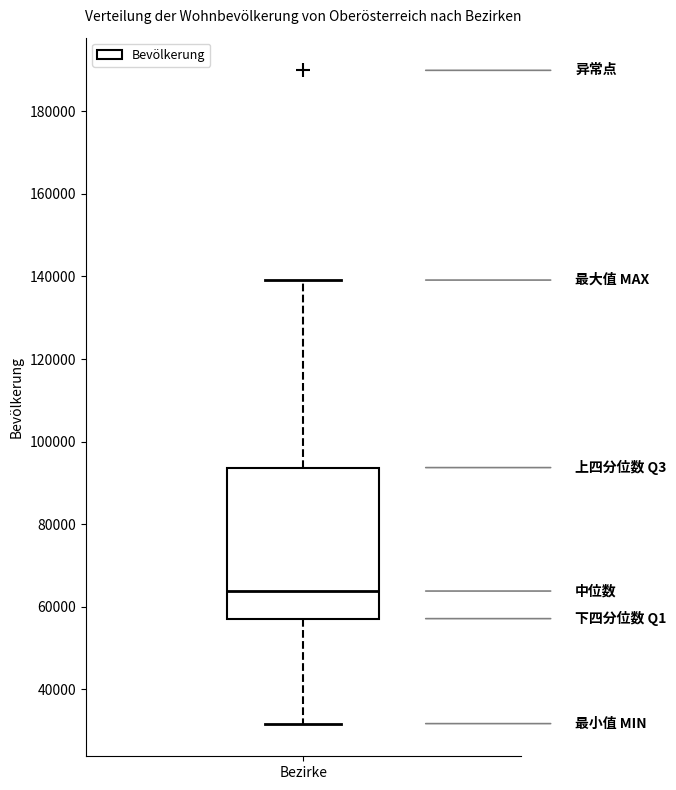

Read this box plot against the y-axis: the position of the median line, the range covered by the box, and the ends of both whiskers. The values are not printed on the chart, so give them approximately, as read against the axis.

median 64000, box 58000 to 94000, whiskers 32000 to 140000